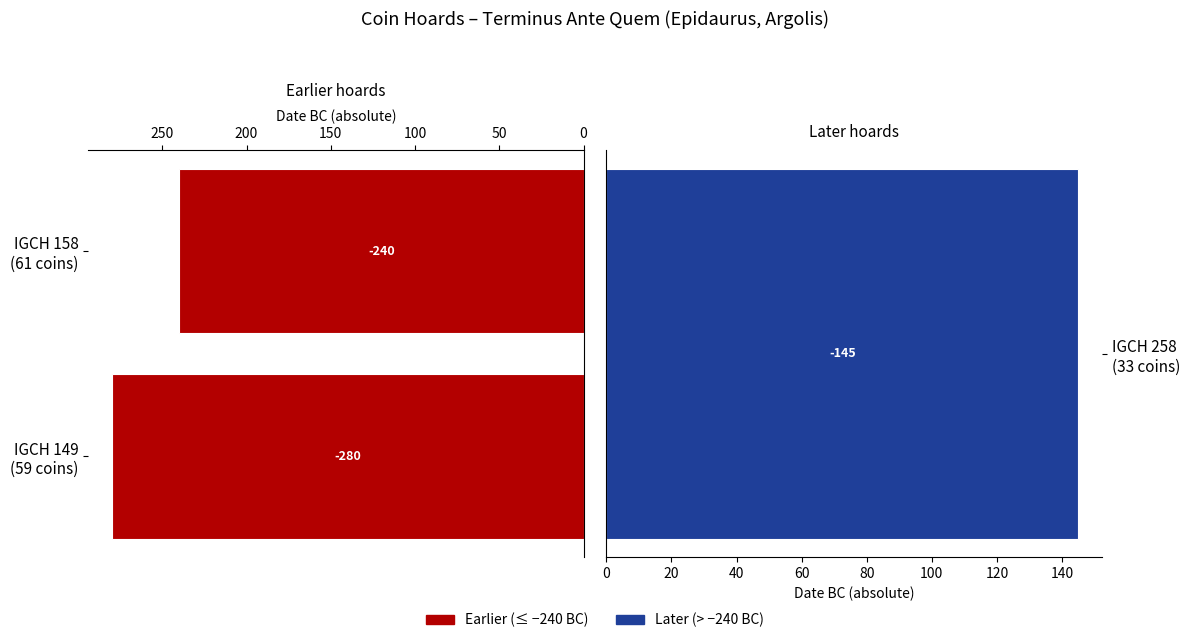

The chart shows a value of 280 at IGCH 149 (59 coins). True or false?

True